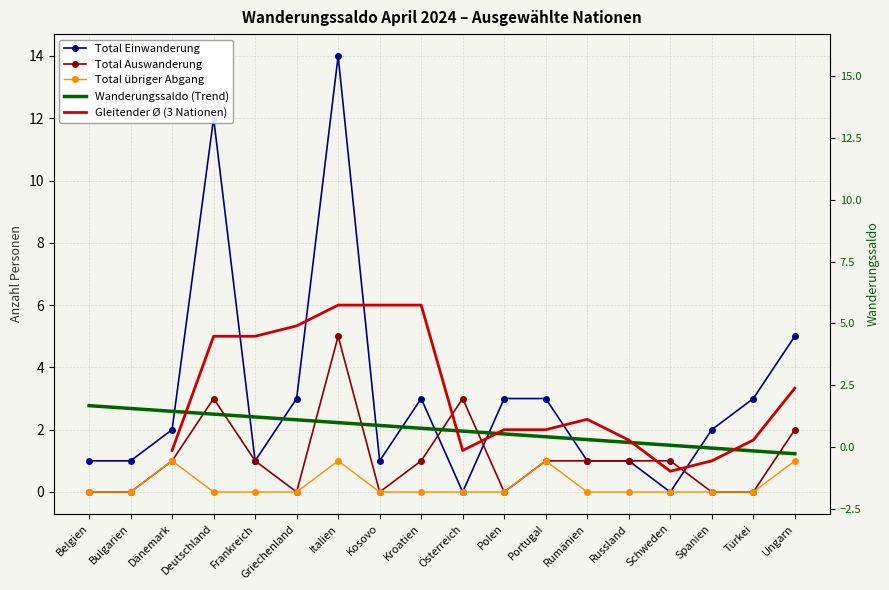

Is it true that Total Auswanderung equals 5 at Deutschland?

False